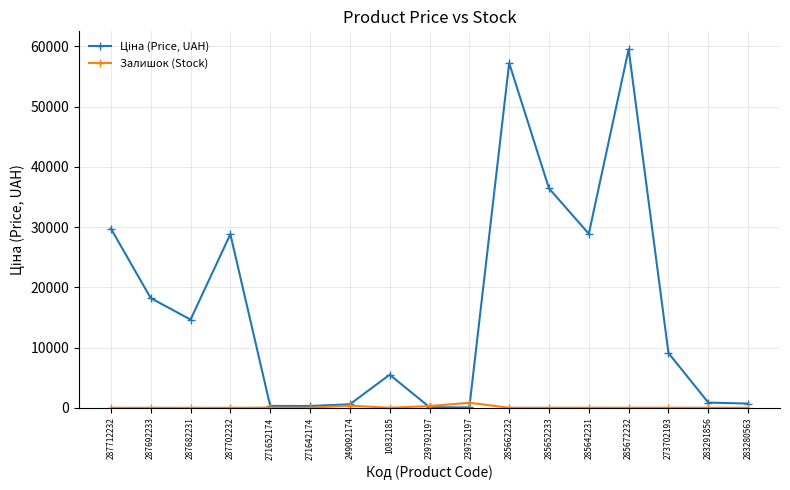

What is the maximum value shown in the chart?

59523.0